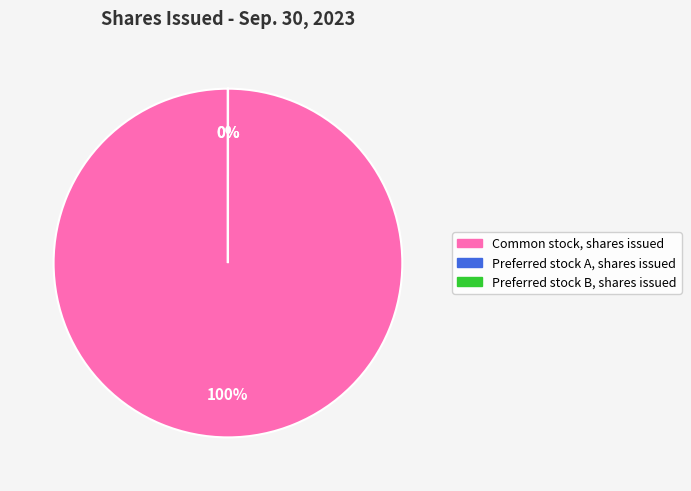

True or false: Preferred stock B, shares issued accounts for 1% of the total.

False